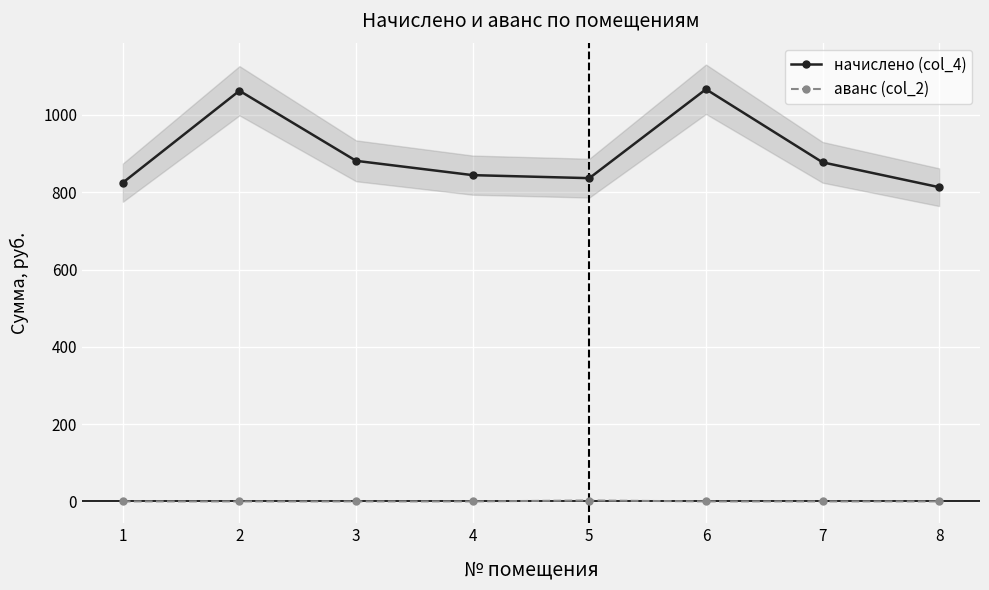

Which series has the largest range (max minus min)?

начислено (col_4)